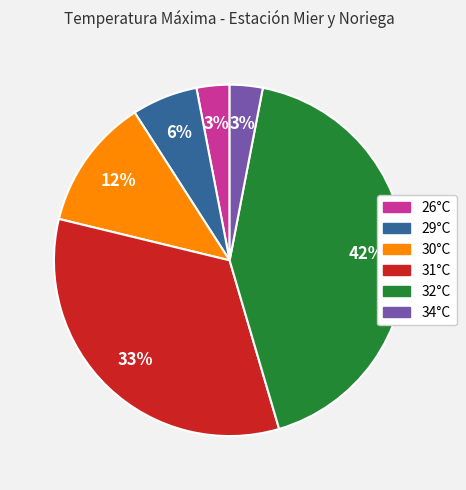

To the nearest percent, what is the difference between the largest and smallest slice percentages?

39%